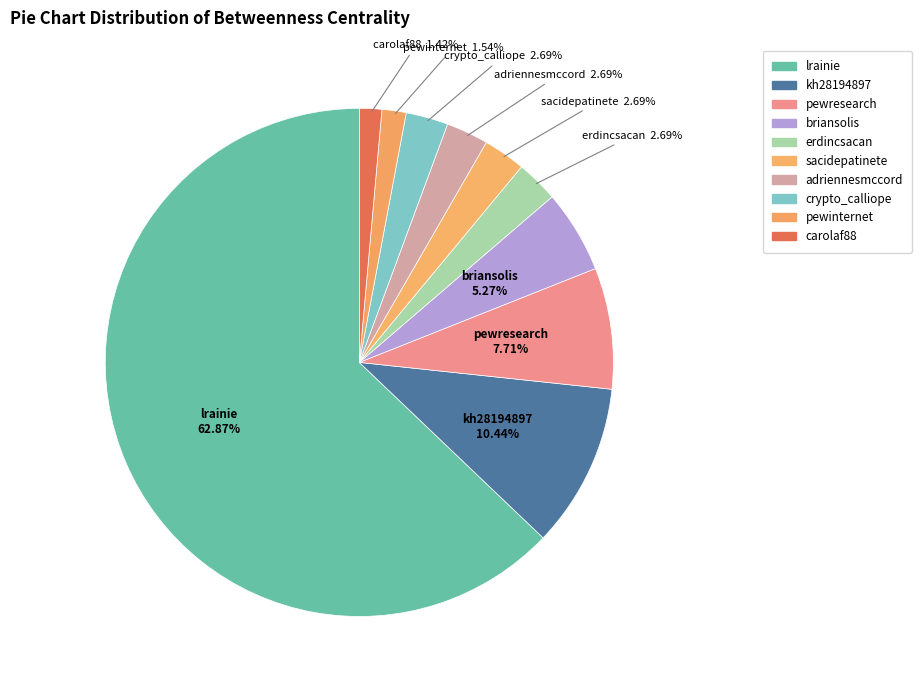

Is there a majority slice in this chart?

Yes